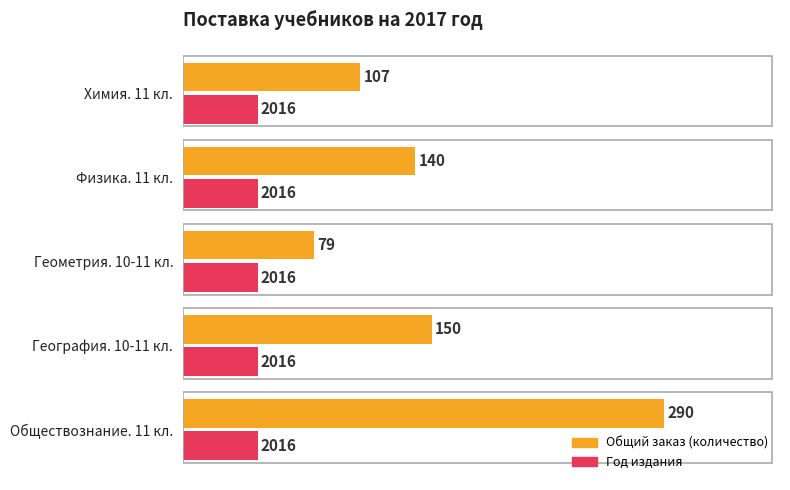

What is the smallest value displayed?

45